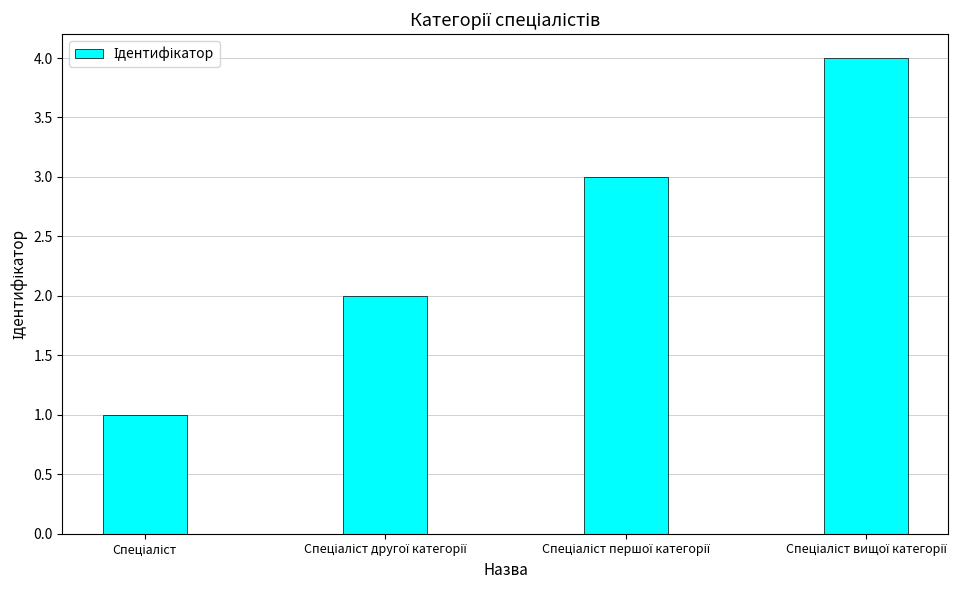

What is the sum of all values?

10